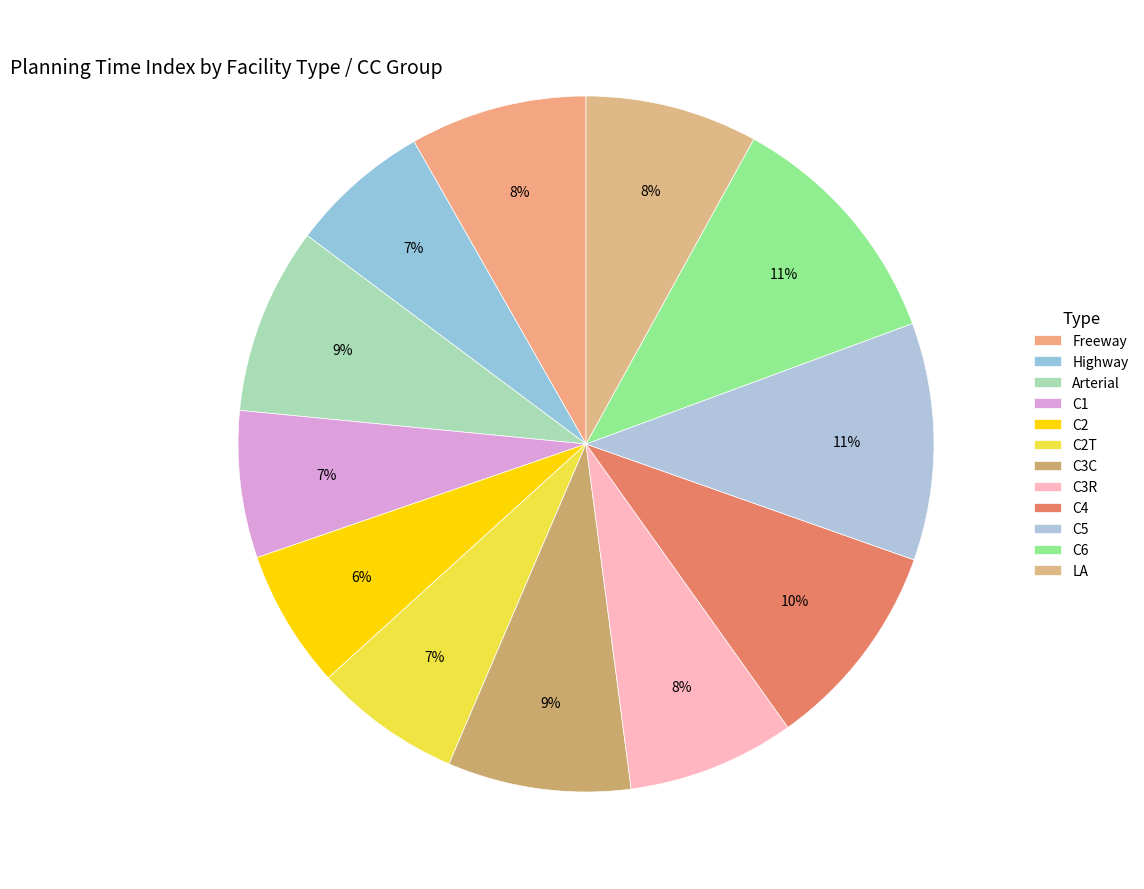

How many slices are in this pie chart?

12